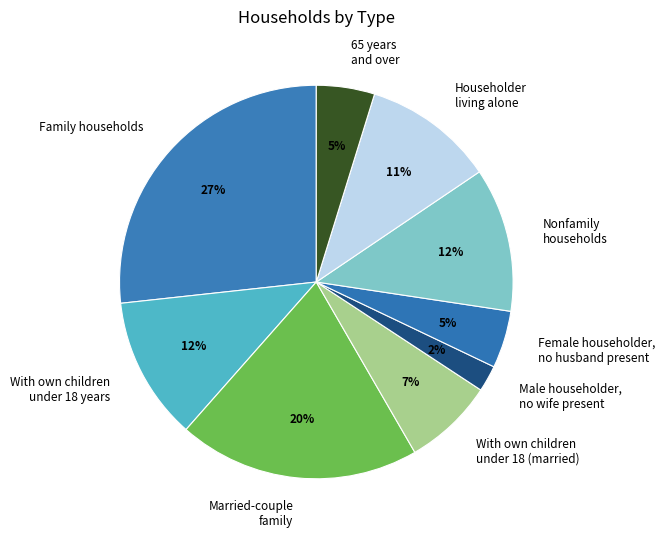

How many segments does this pie chart have?

9